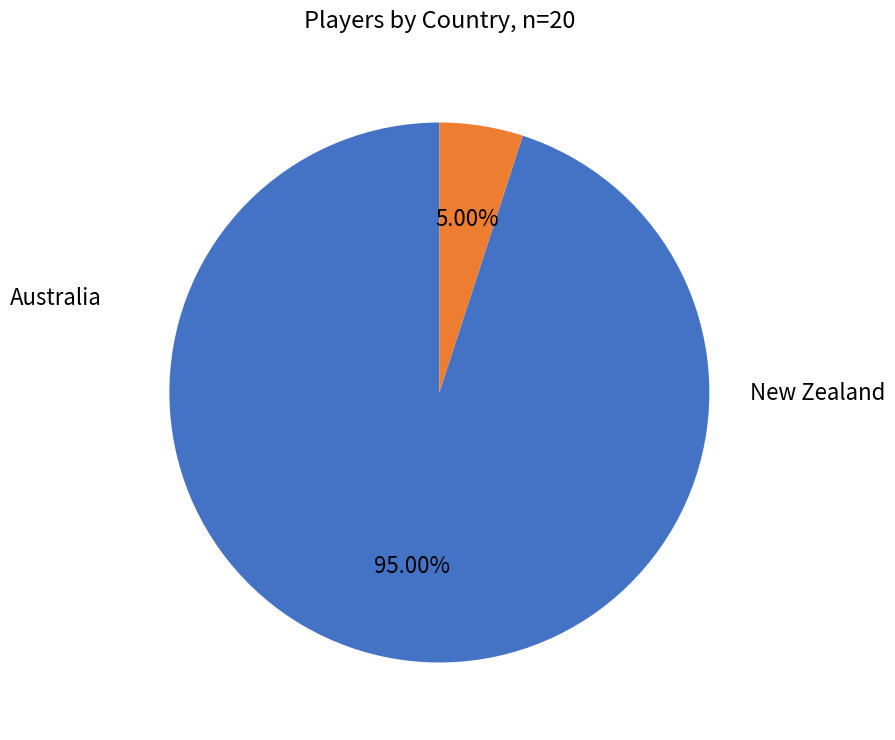

Is there a majority slice in this chart?

Yes